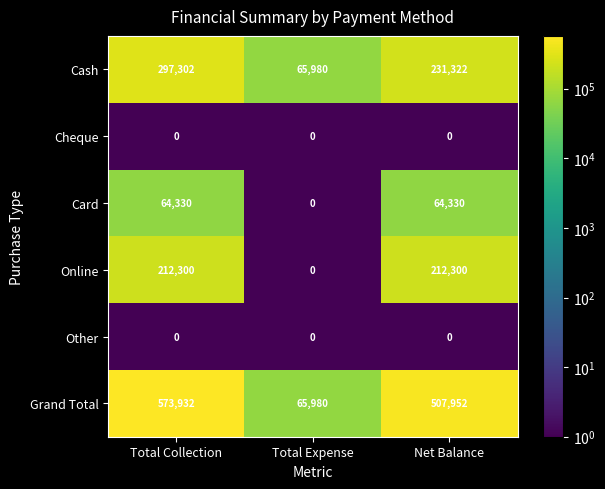

Reading left to right, extract all data points from this chart.

Cash: 297302	65980	231322
Cheque: 0	0	0
Card: 64330	0	64330
Online: 212300	0	212300
Other: 0	0	0
Grand Total: 573932	65980	507952